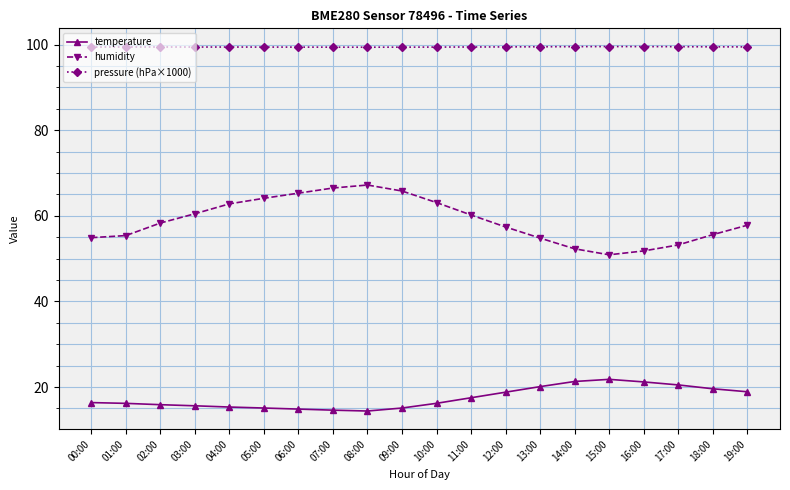

What is the minimum value for temperature?

14.4